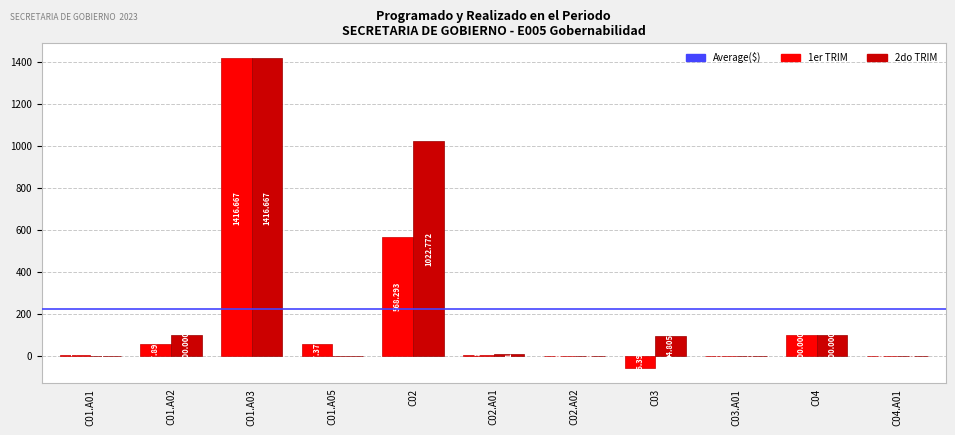

Is the value of 1er TRIM at C02.A01 greater than the value of 2do TRIM at C01.A01?

Yes